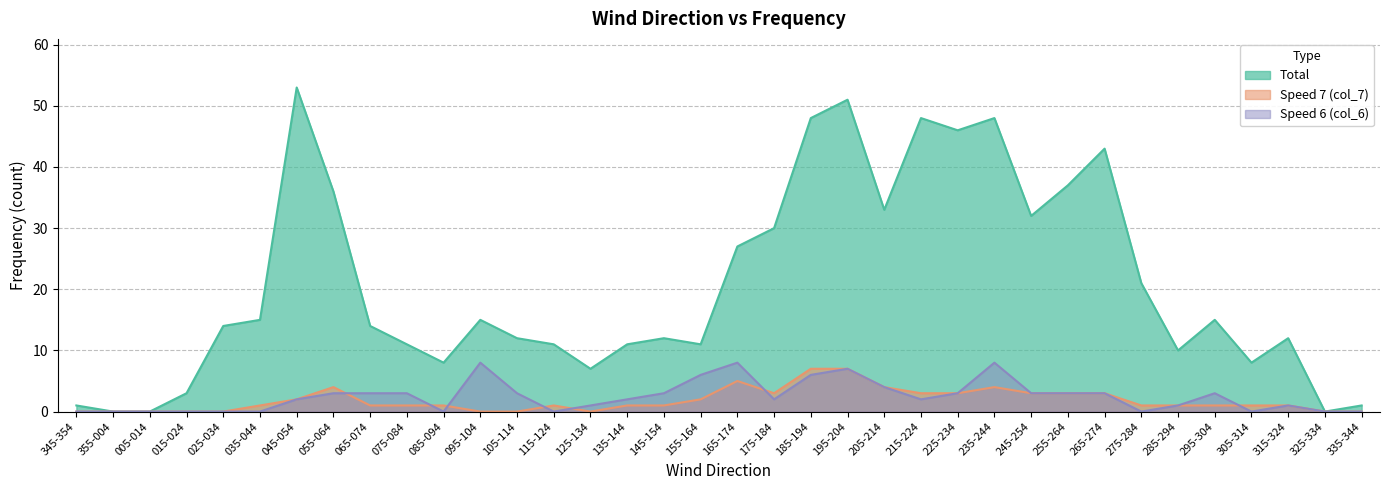

How many interior local peaks does the Total series have?

9